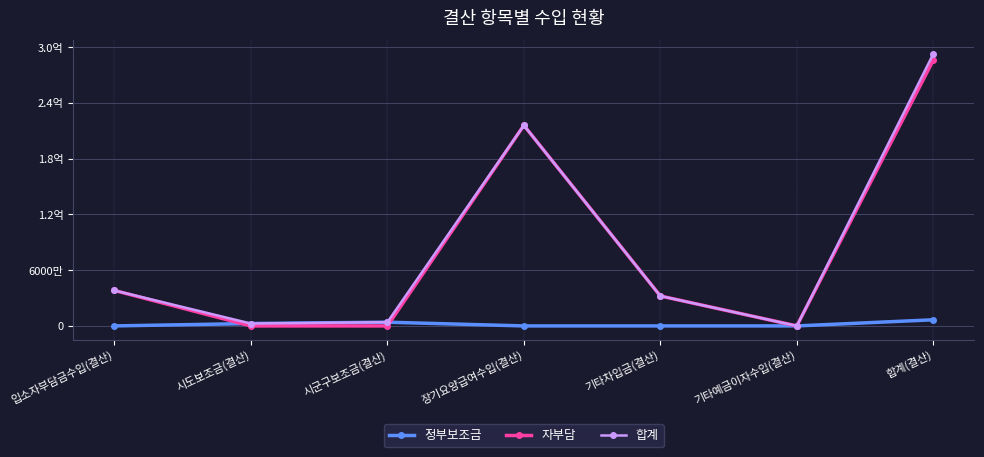

Count the number of data series in this chart.

3